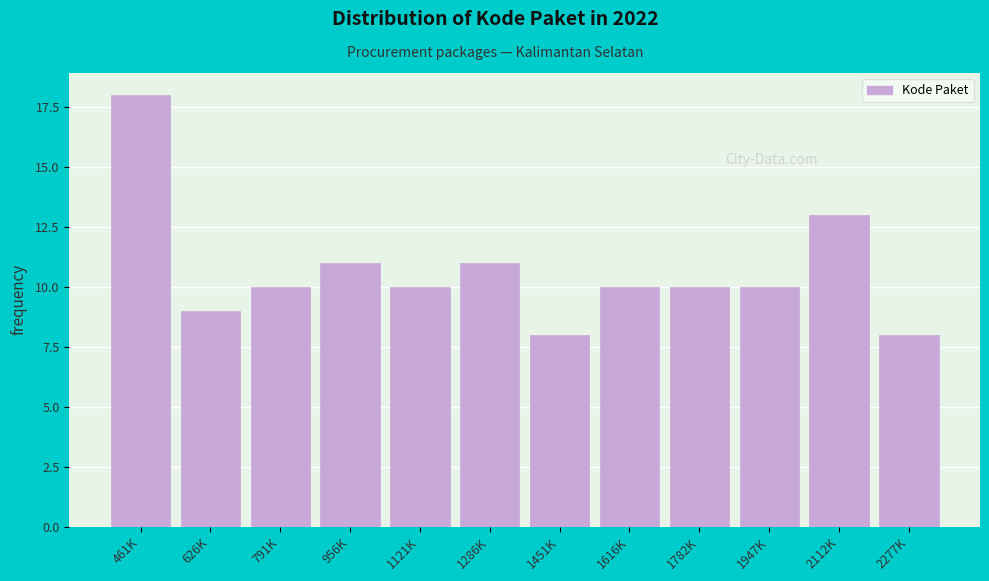

Reading left to right, list all the values displayed in this chart.

461K=18	626K=9	791K=10	956K=11	1121K=10	1286K=11	1451K=8	1616K=10	1782K=10	1947K=10	2112K=13	2277K=8